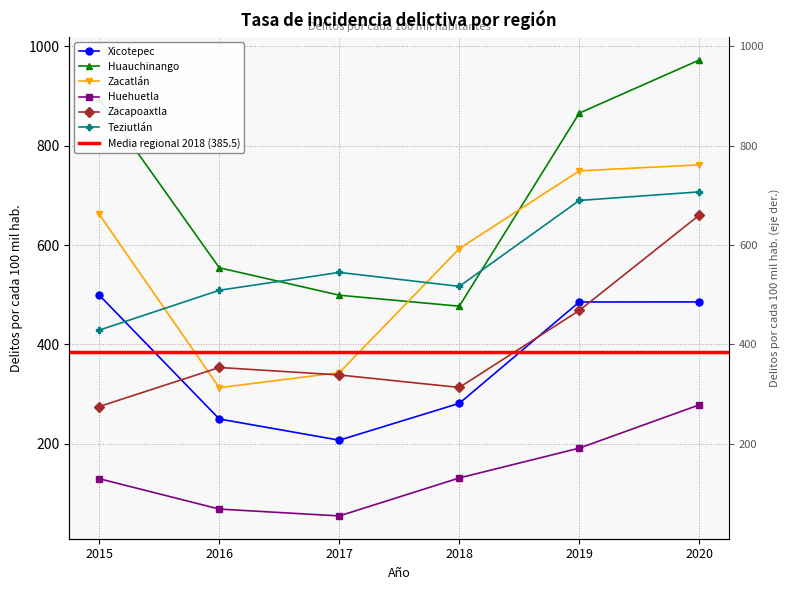

Where is Zacatlán nearest to the value 537?

2018